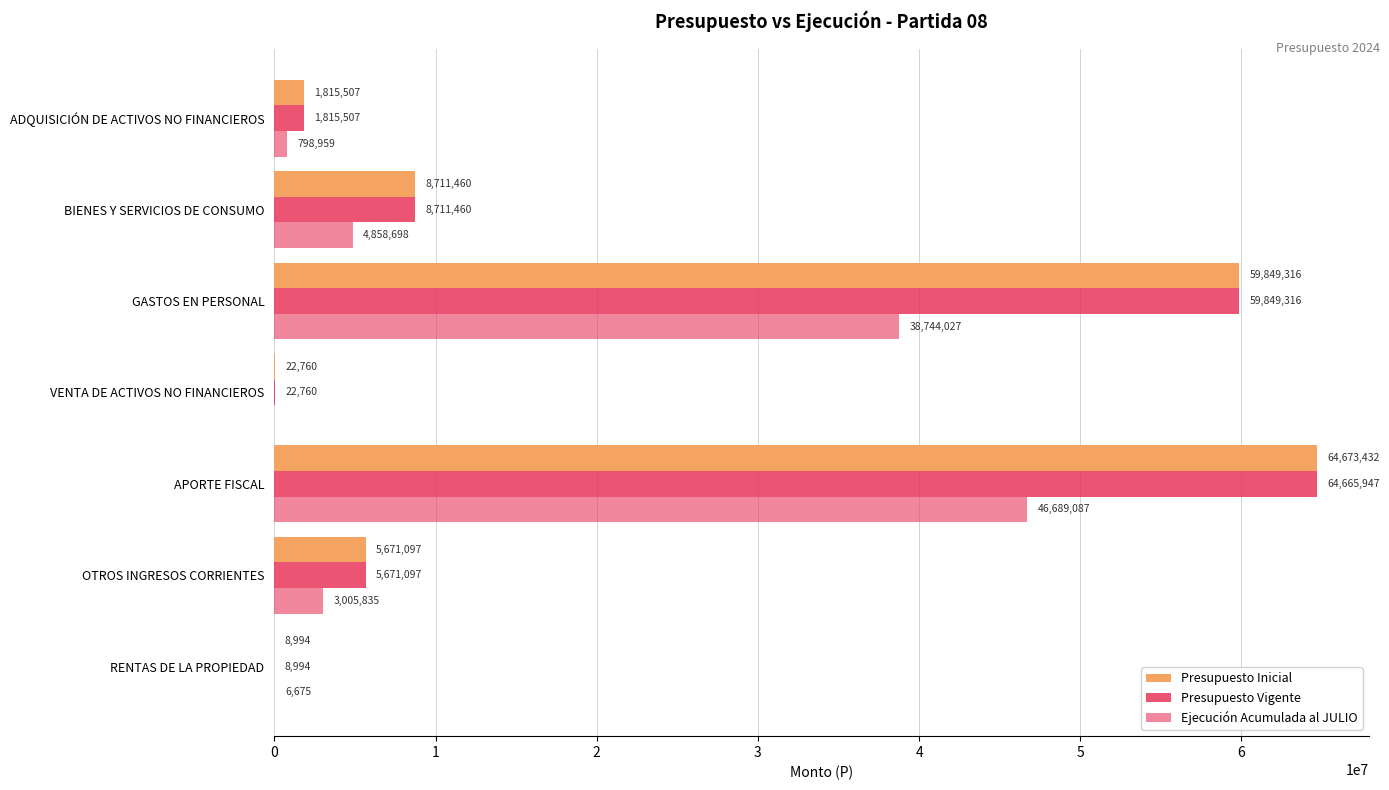

Count the number of data series in this chart.

3